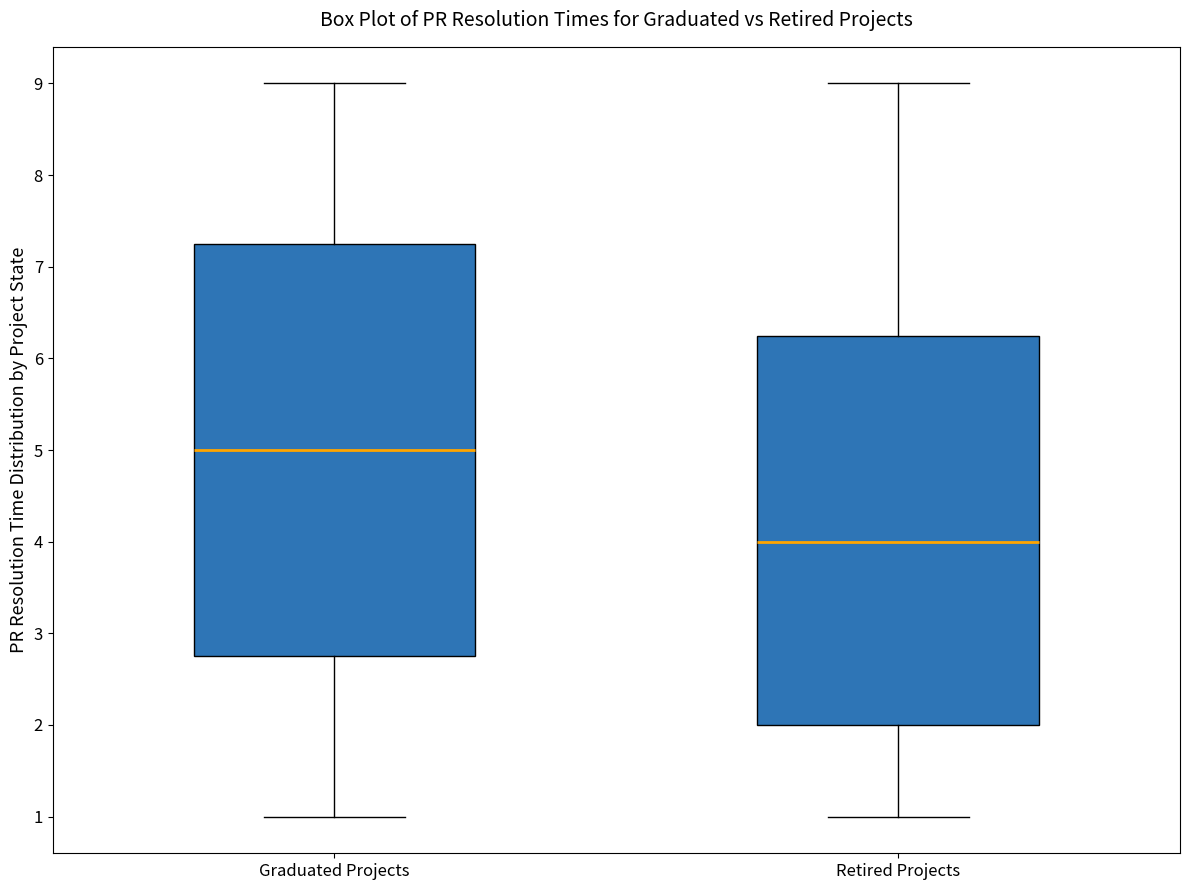

Which box's median line is the lowest?

Retired Projects